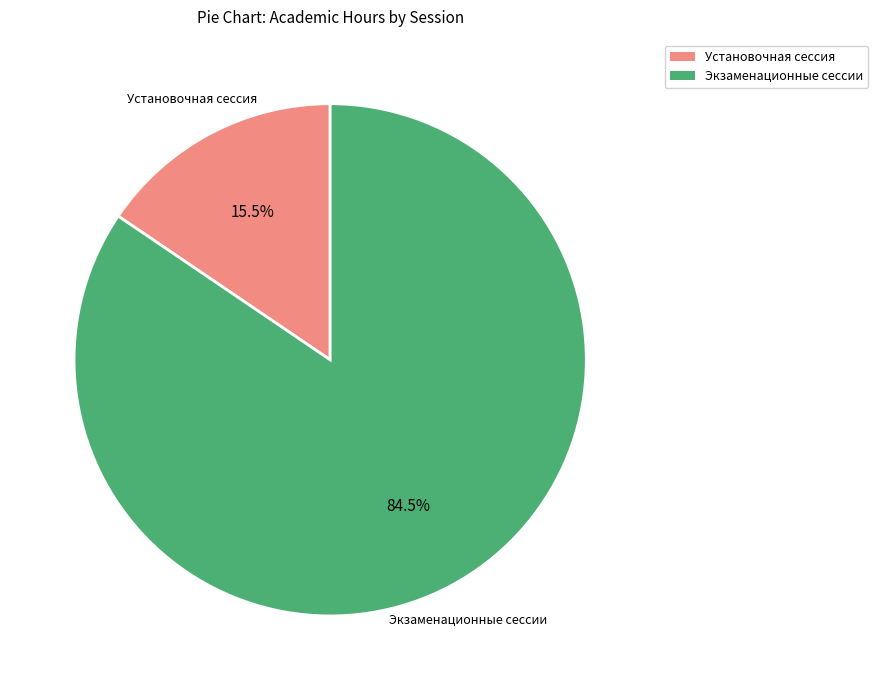

Is there any slice that represents more than half of the pie?

Yes